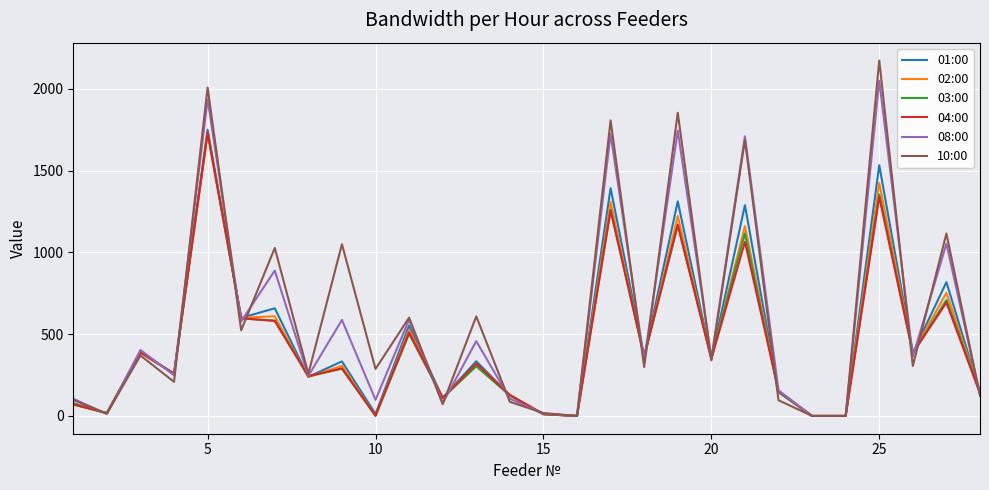

Which series has the widest spread of values?

10:00